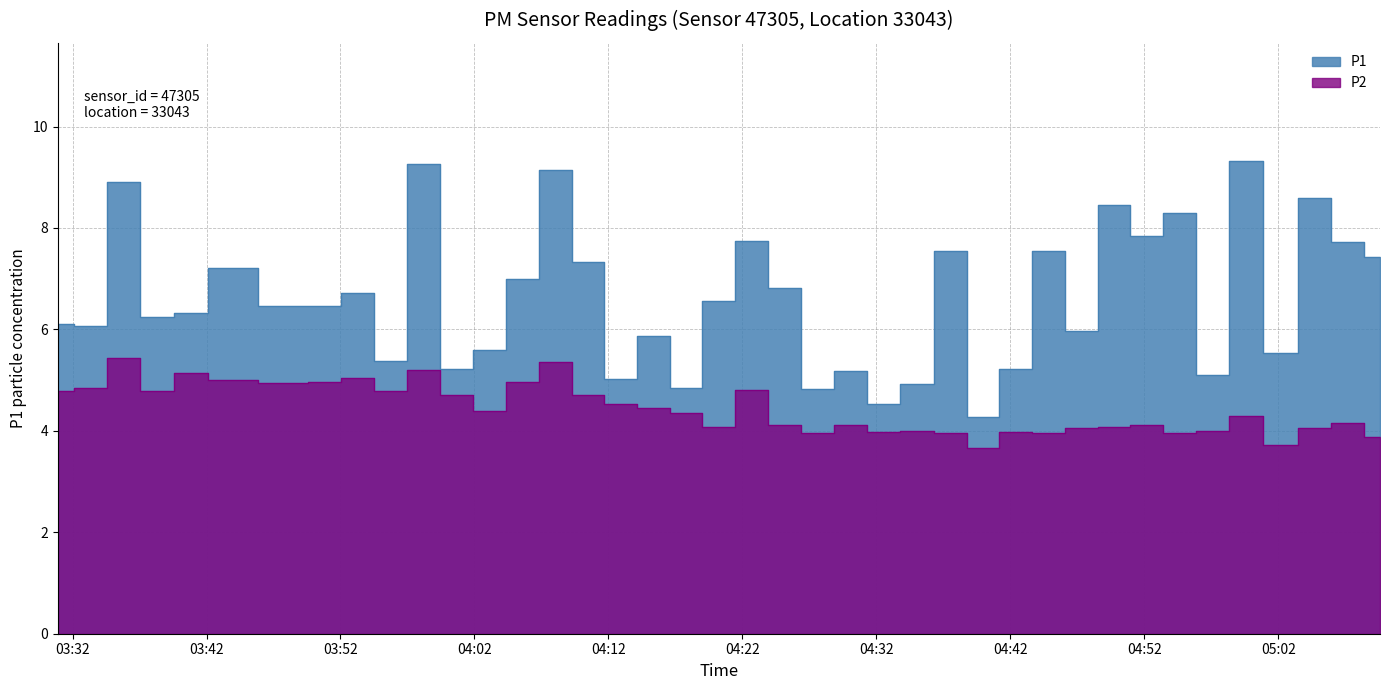

True or false: P2 and P1 cross at least once.

False